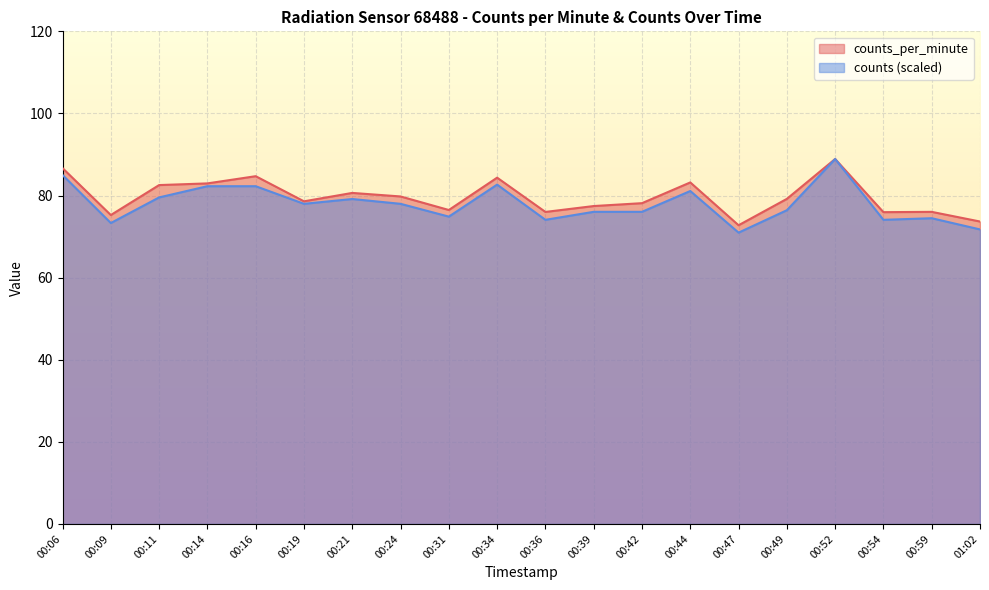

At which category is the sum across all series the highest?

00:52